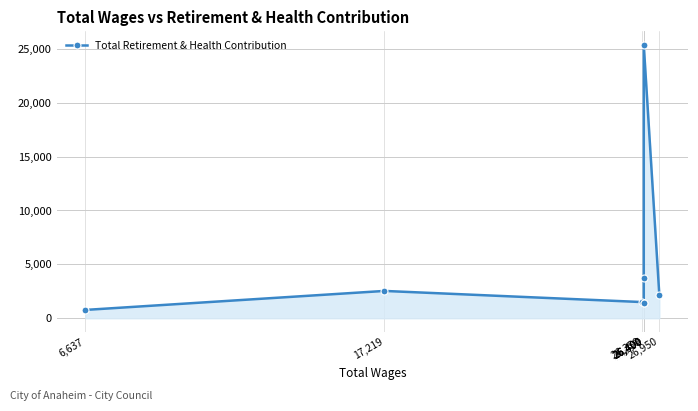

The chart shows a value of 2534 at 17,219. True or false?

True